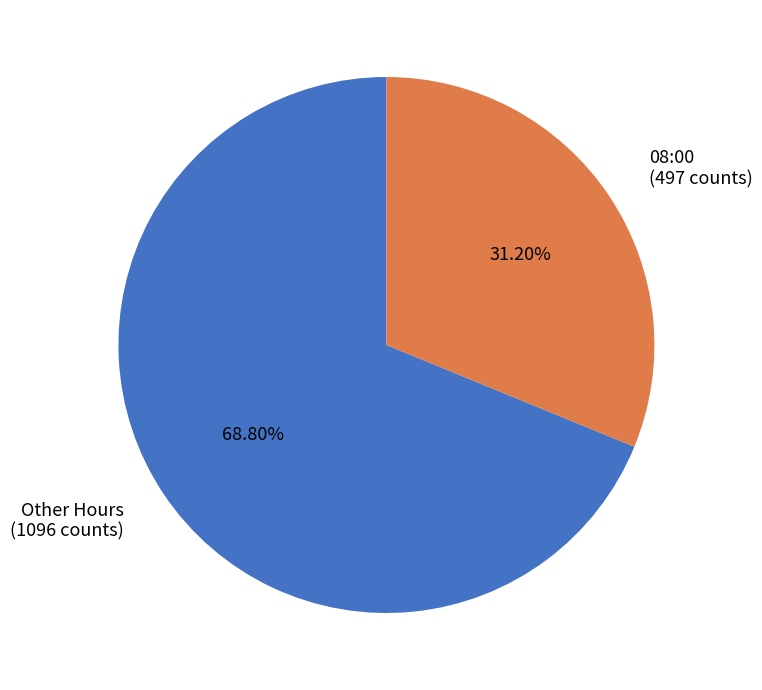

Is the sum of 08:00 (497 counts) and Other Hours (1096 counts) greater than half?

Yes